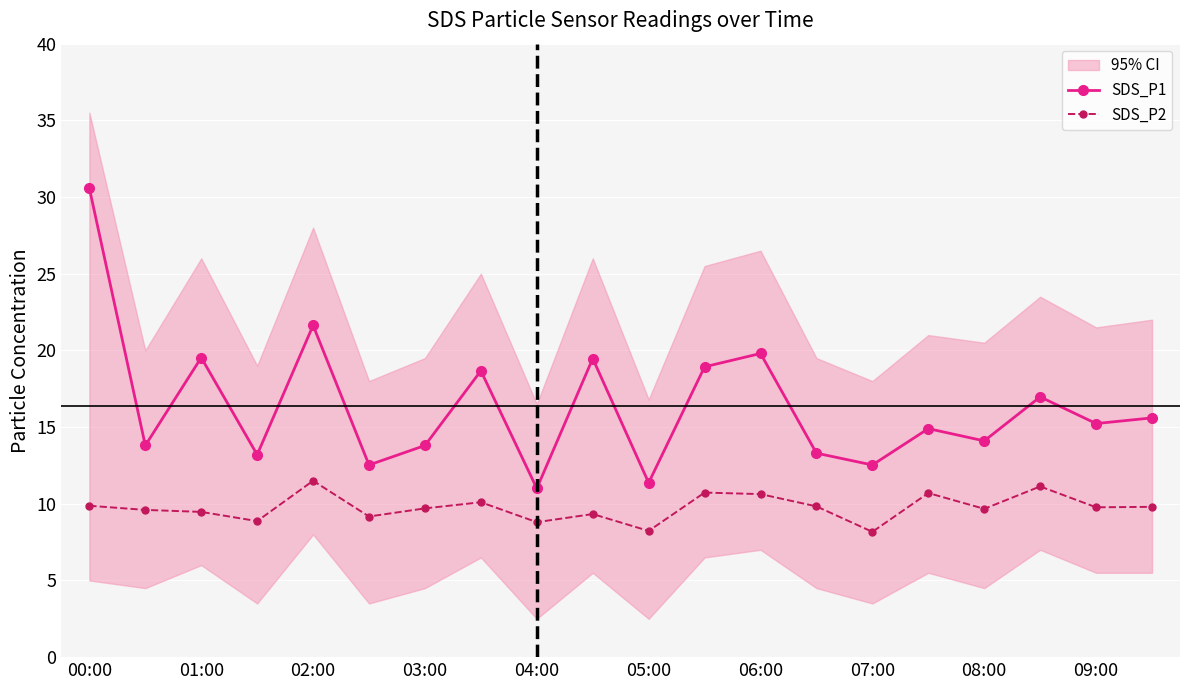

Where is the first local maximum for SDS_P1?

01:00